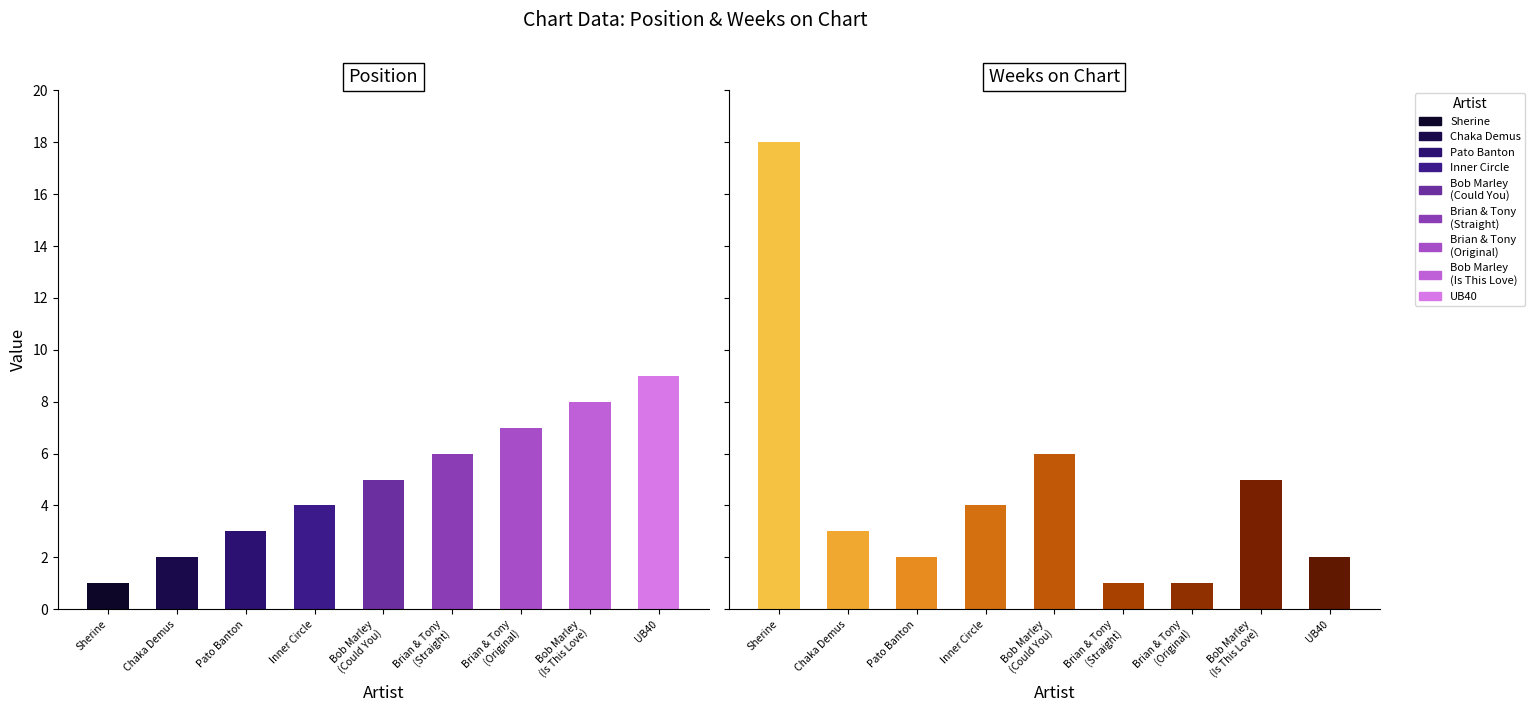

Reading left to right, what are all the values shown in this chart?

Position: 1	2	3	4	5	6	7	8	9
Weeks on Chart: 18	3	2	4	6	1	1	5	2